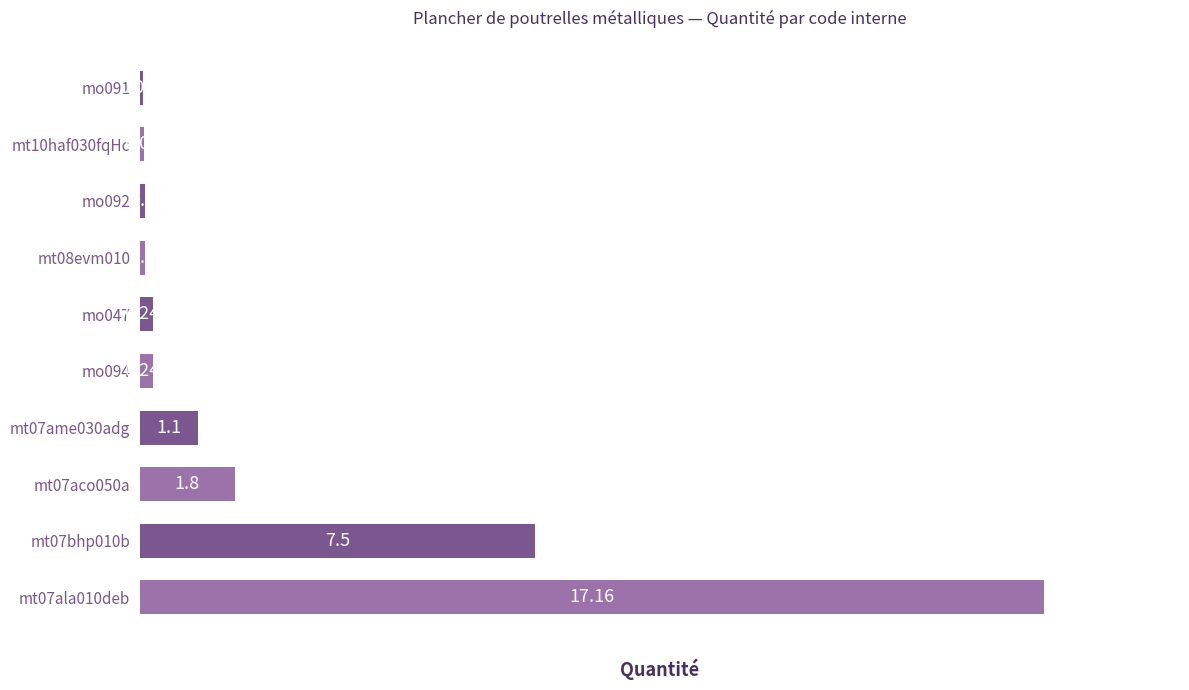

Count the number of data series in this chart.

1